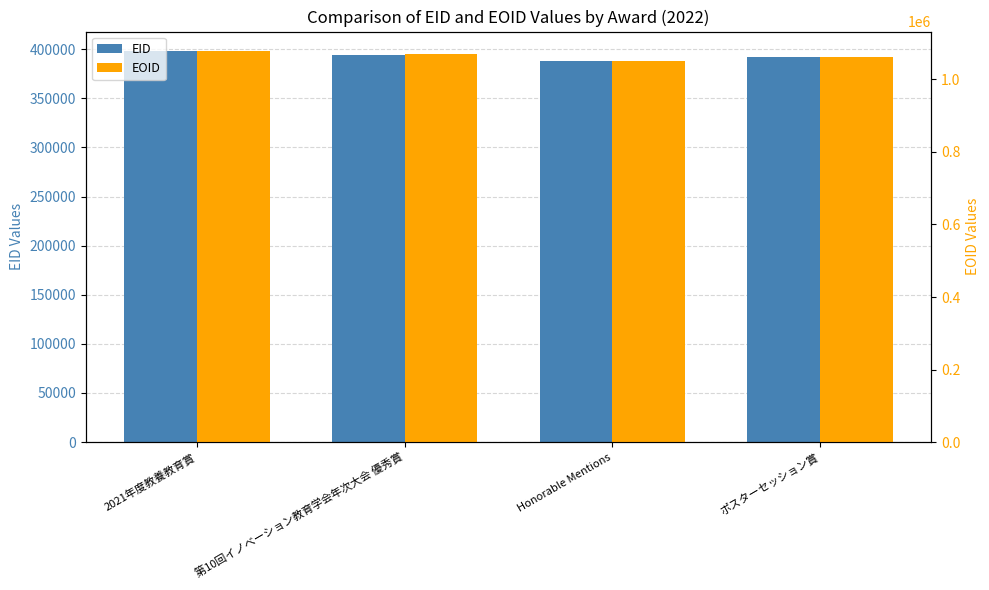

What is the highest value of the EOID series?

1078209